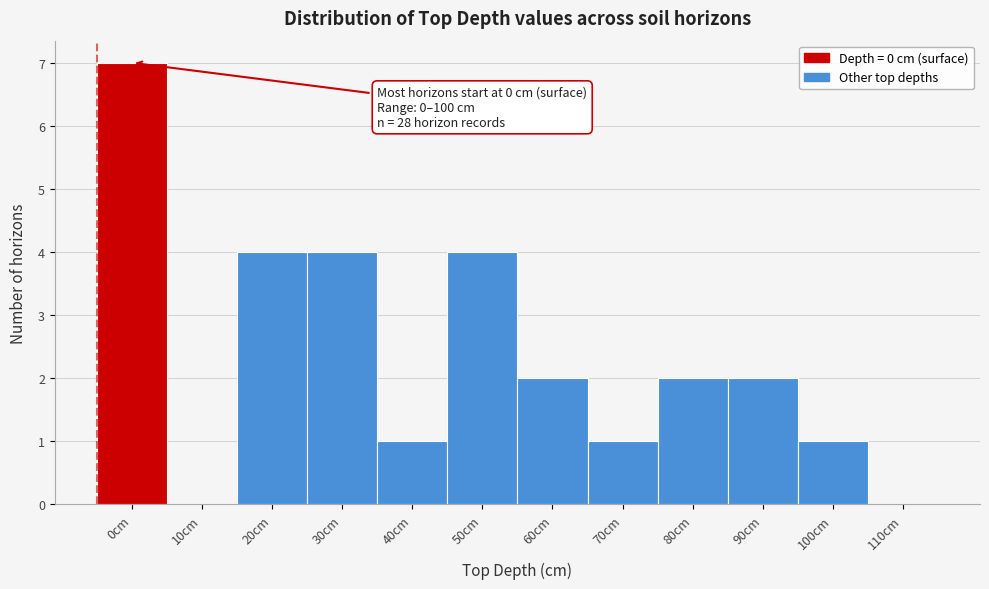

Reading left to right, transcribe all the data shown in this chart.

0cm=7	10cm=0	20cm=4	30cm=4	40cm=1	50cm=4	60cm=2	70cm=1	80cm=2	90cm=2	100cm=1	110cm=0